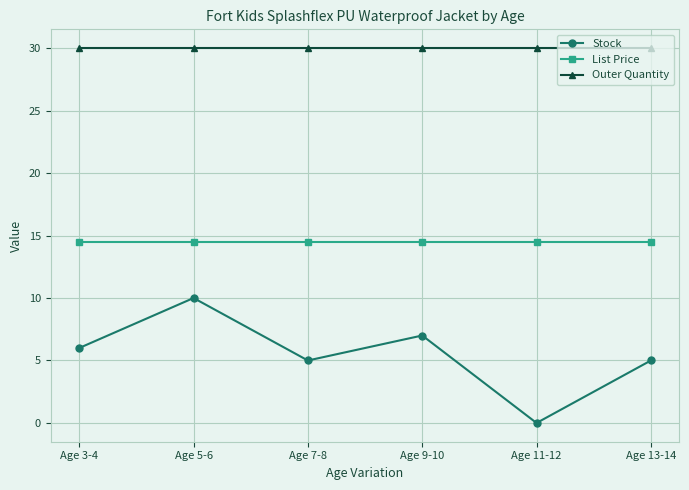

What is the sum of all Stock values?

33.0